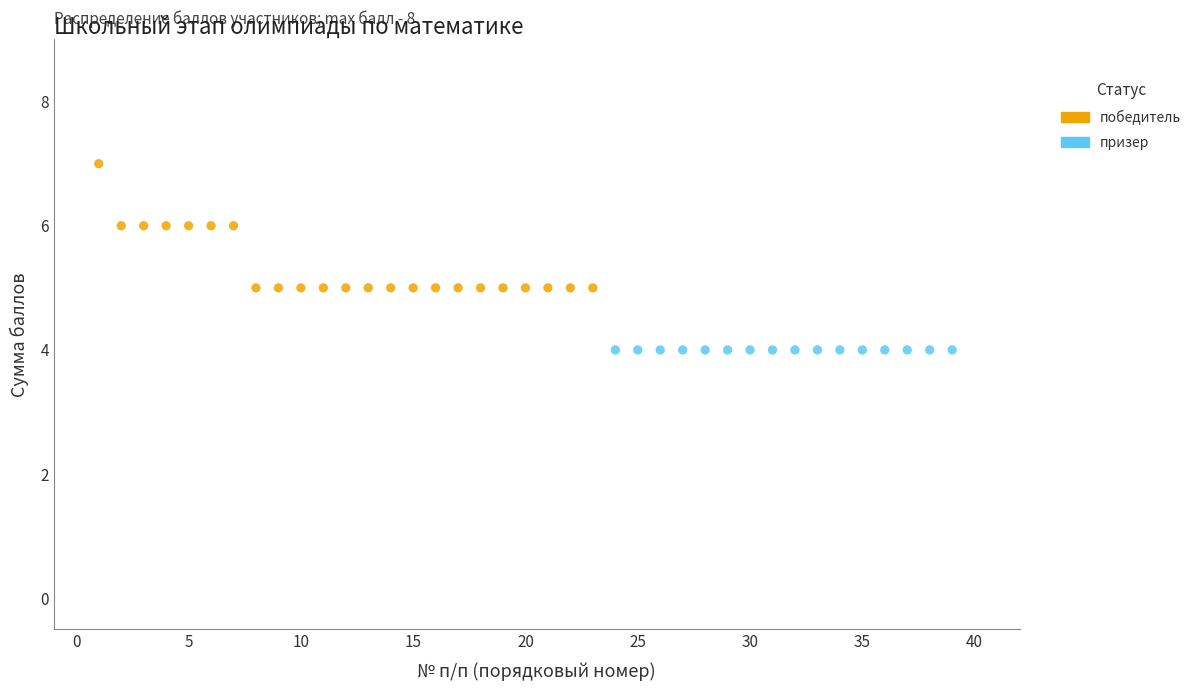

Which series contains the highest Y value?

победитель